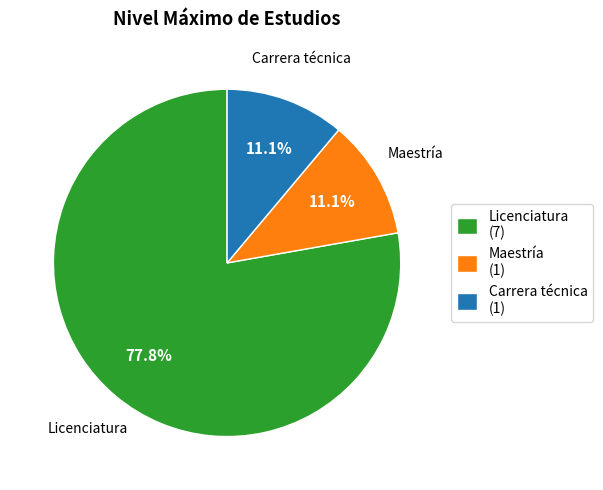

How many segments does this pie chart have?

3